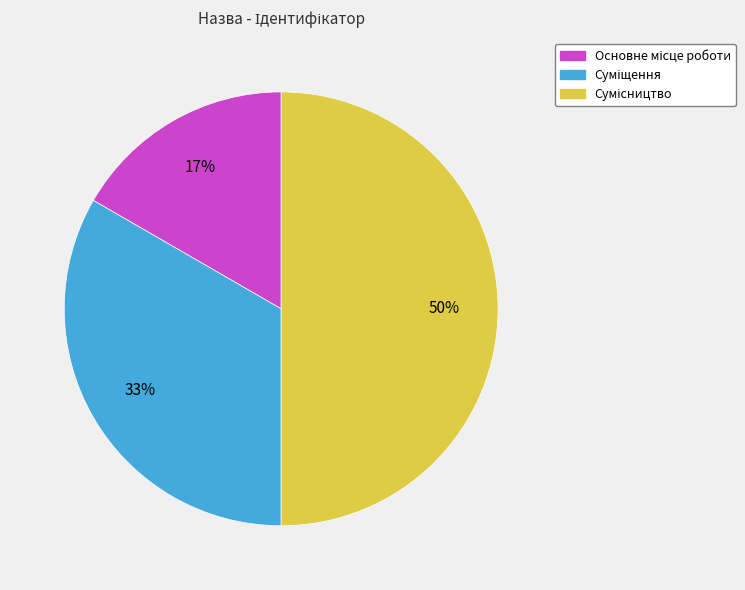

To the nearest percent, what is the average slice percentage?

33%